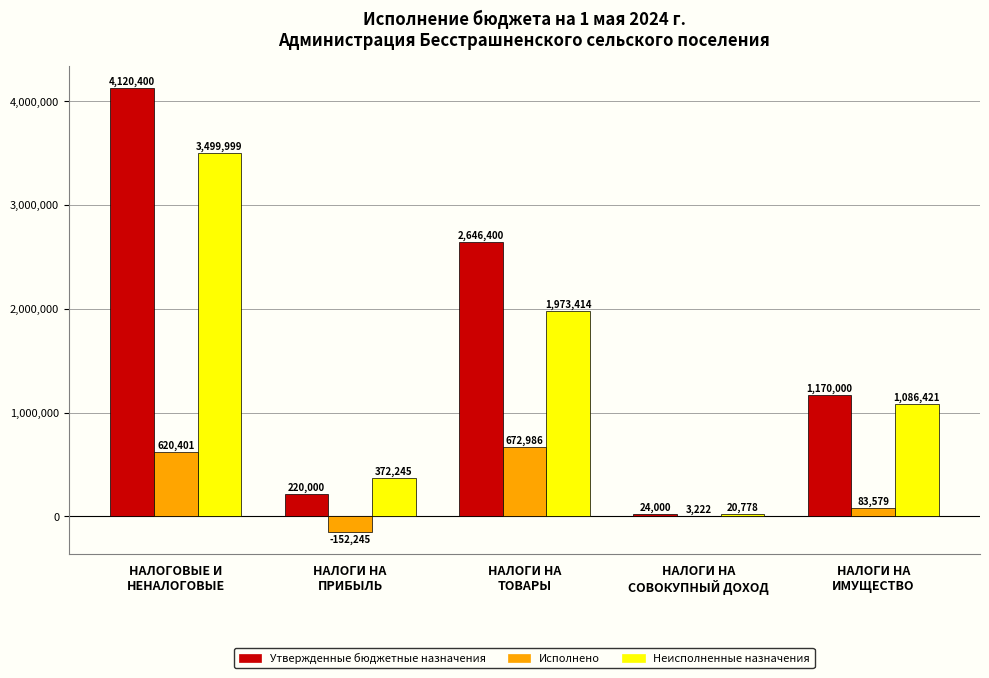

What is the sum of all Утвержденные бюджетные назначения values?

8180800.0